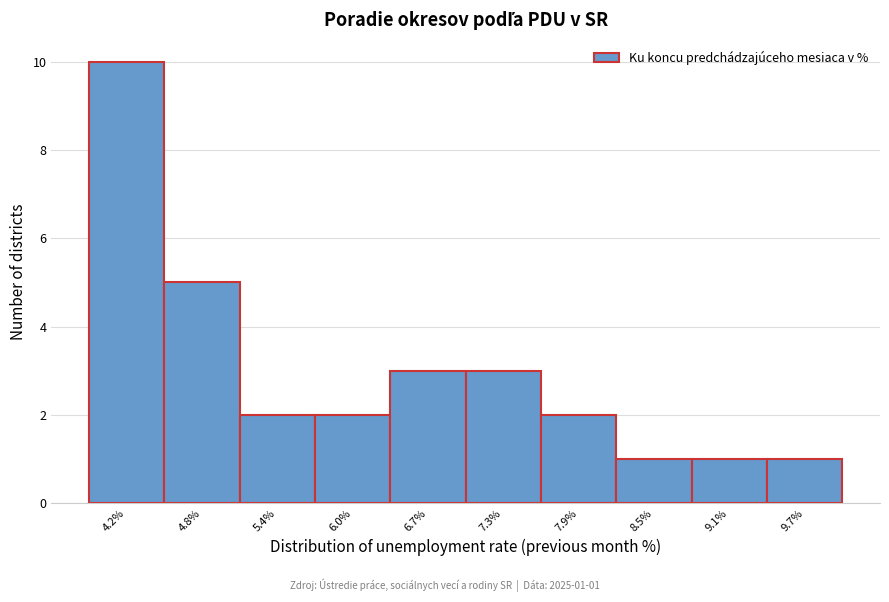

Reading right to left, transcribe all the data shown in this chart.

9.7%=1	9.1%=1	8.5%=1	7.9%=2	7.3%=3	6.7%=3	6.0%=2	5.4%=2	4.8%=5	4.2%=10